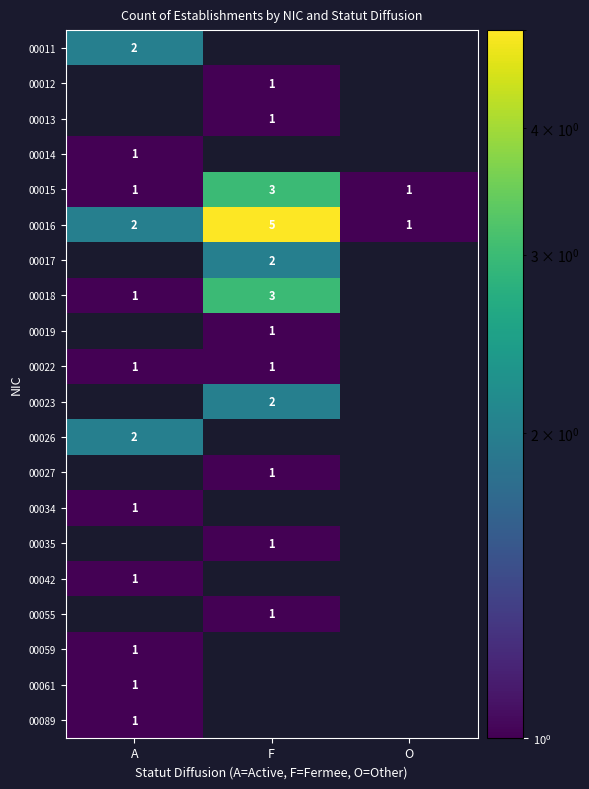

Is the value of 00059 at O greater than the value of 00013 at O?

No